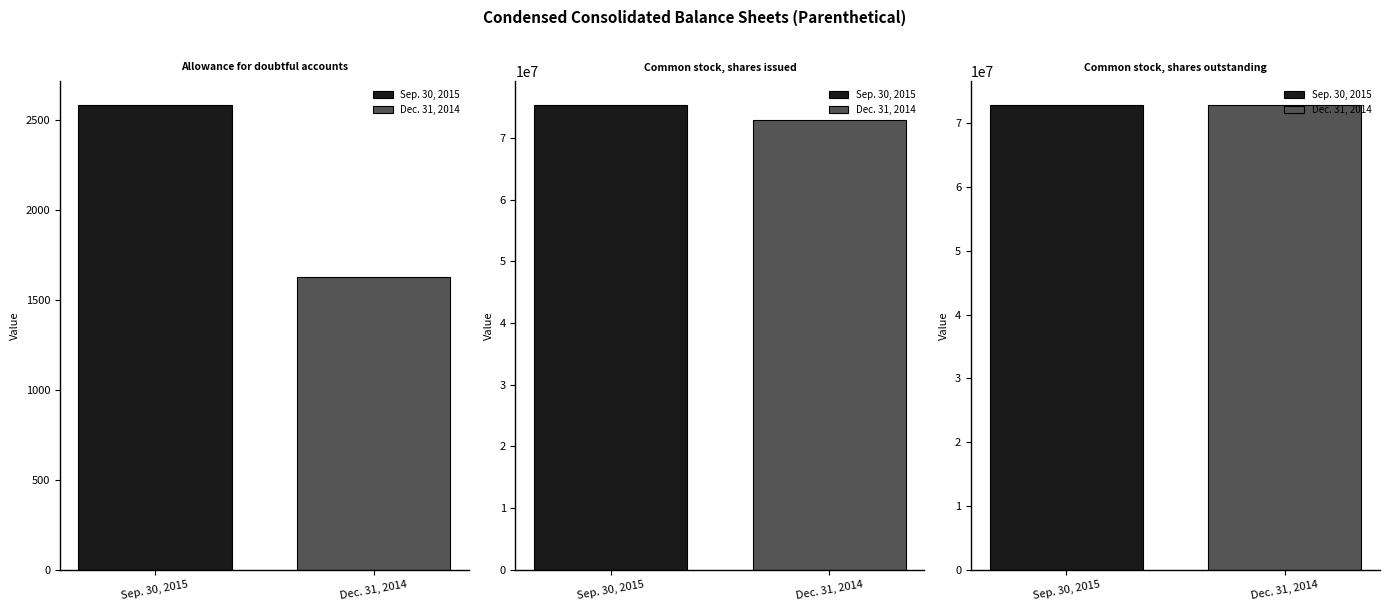

How many values in the Sep. 30, 2015 series exceed 72920582?

1